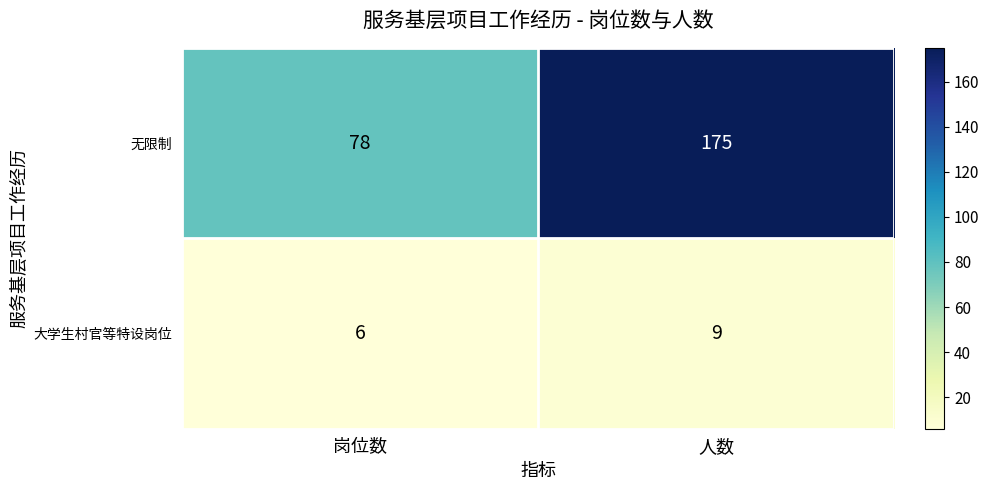

Which series changed the most between 岗位数 and 人数?

无限制